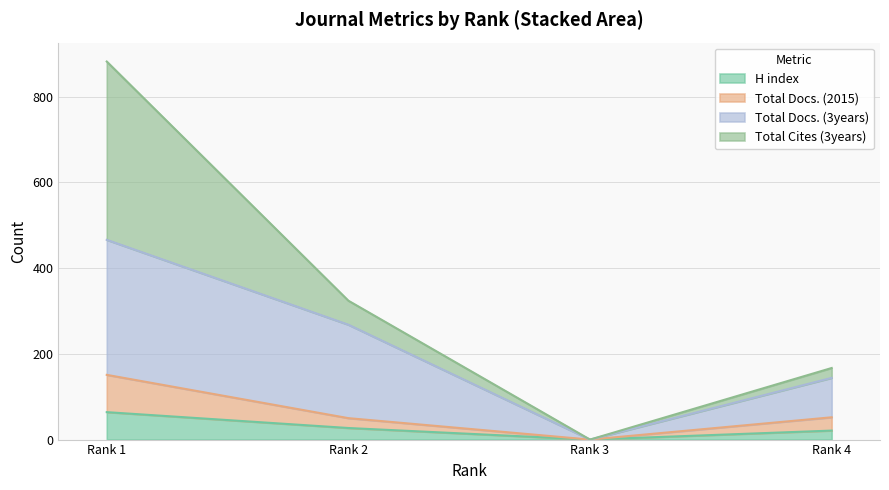

At which label does H index reach its peak?

Rank 1